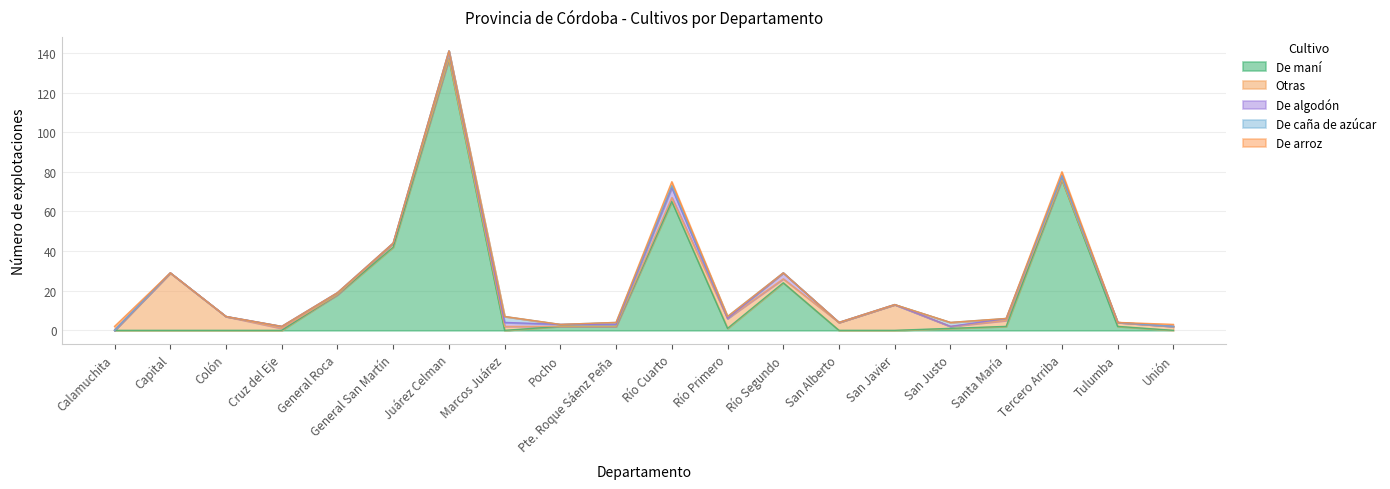

What is the difference between the highest and lowest values at Santa María?

3